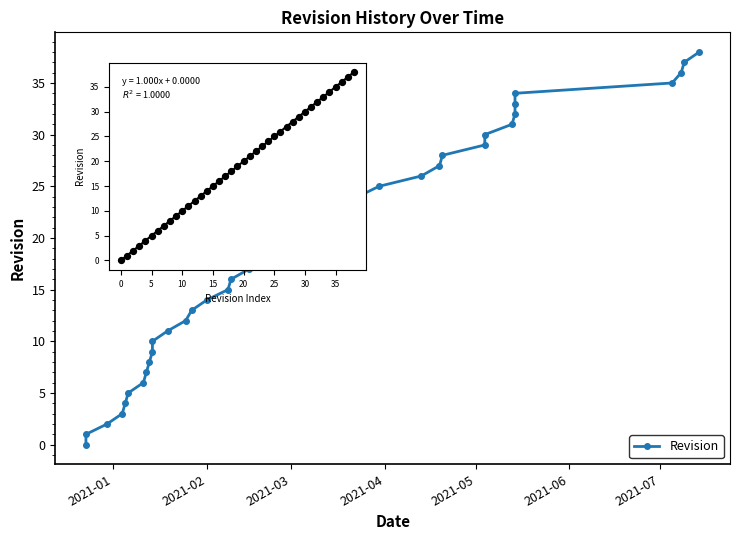

What is the change in value from 9 to 37?

+28